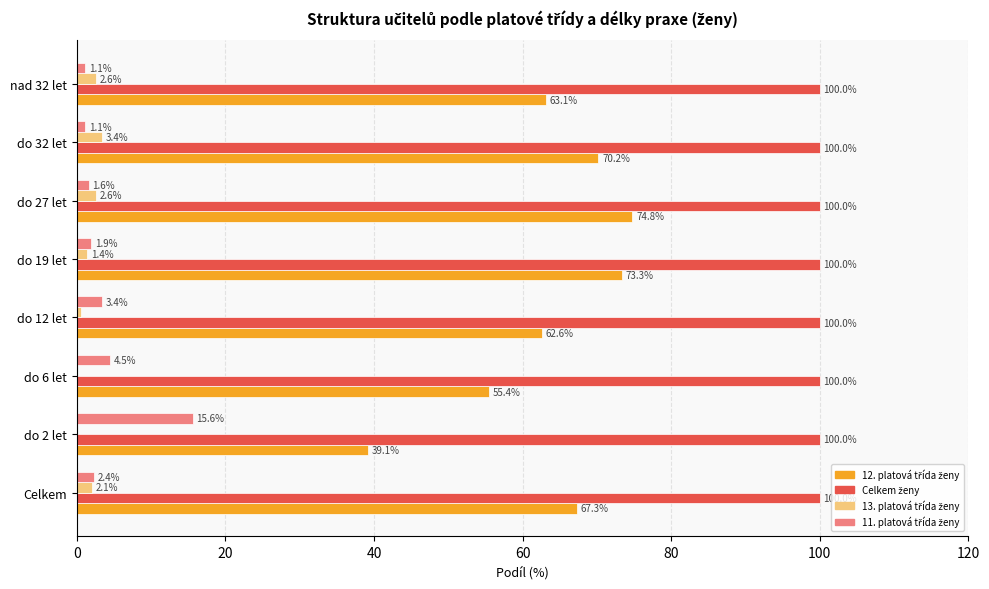

How many distinct data groups are displayed?

4